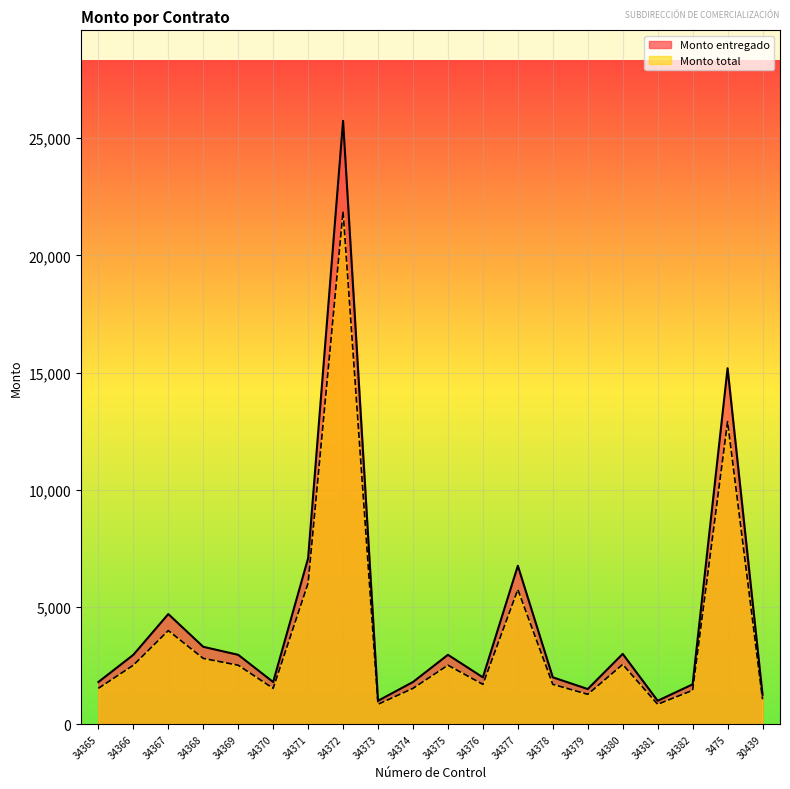

What are all the series names shown in the legend?

Monto entregado, Monto total